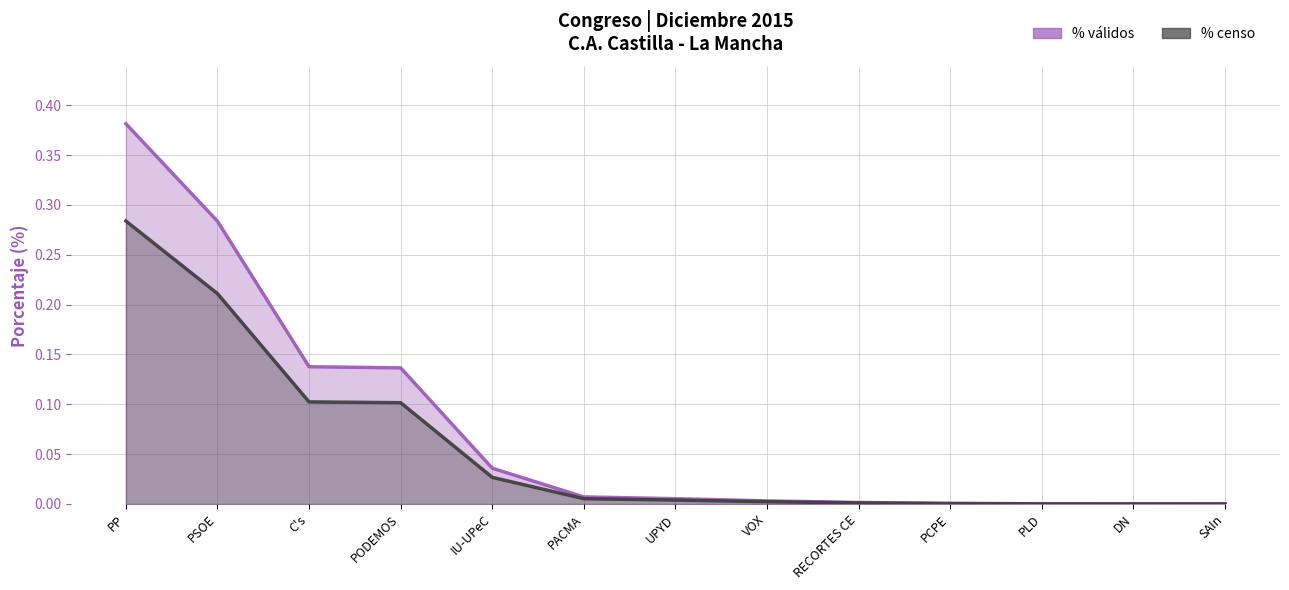

The % válidos series shows 0.1 at C's. True or false?

True